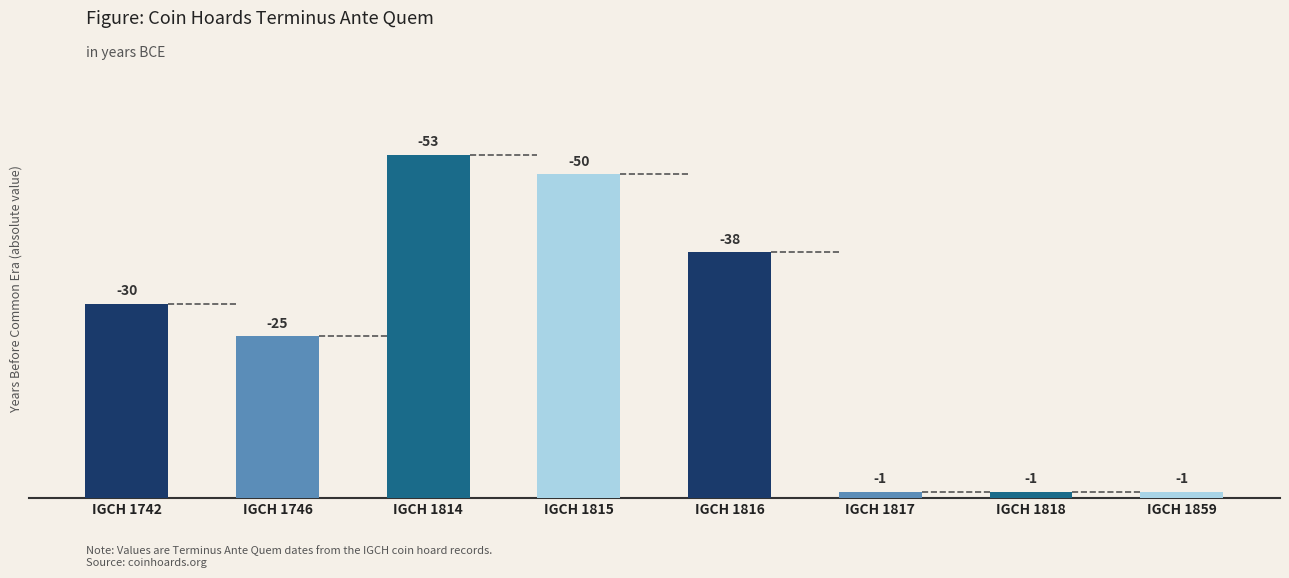

Count the values in the range -38 to -1.

6